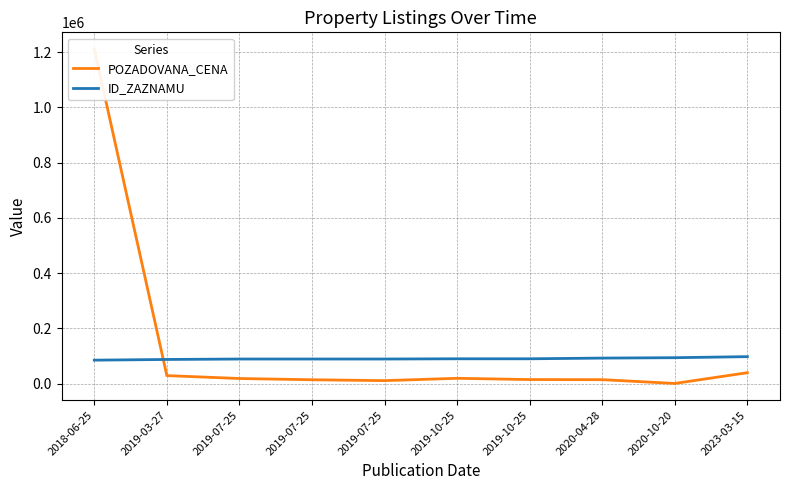

How many values in the POZADOVANA_CENA series are below 18550?

5